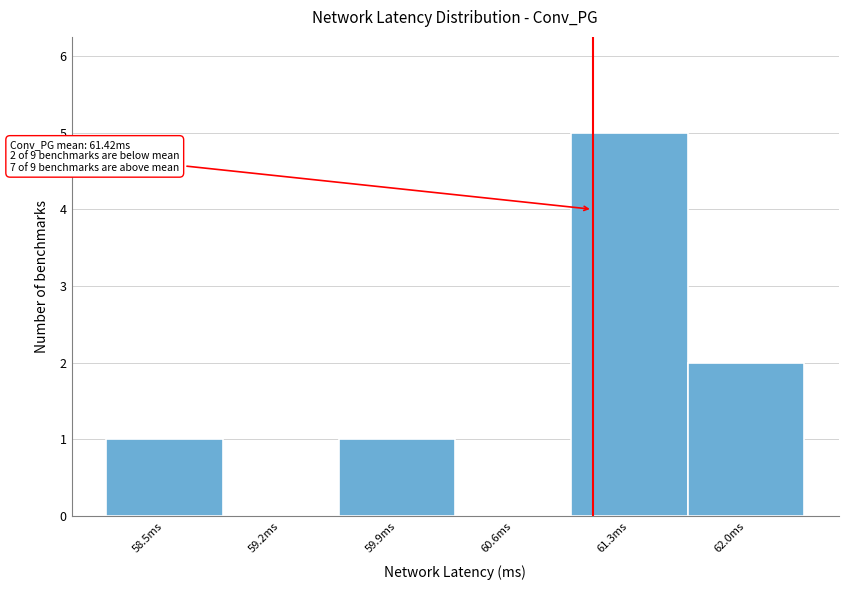

Reading left to right, transcribe all the data shown in this chart.

58.5ms=1	59.2ms=0	59.9ms=1	60.6ms=0	61.3ms=5	62.0ms=2